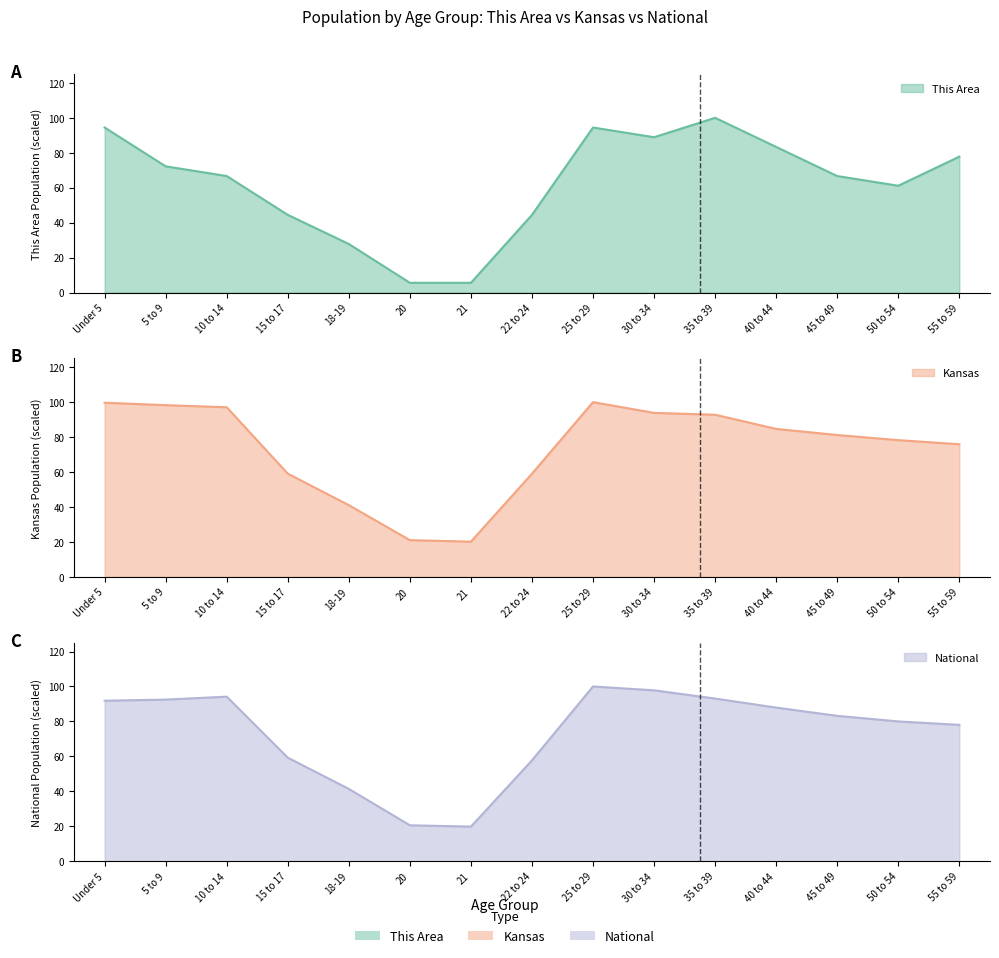

What is the sum of the National values at 5 to 9 and 15 to 17?

151.7